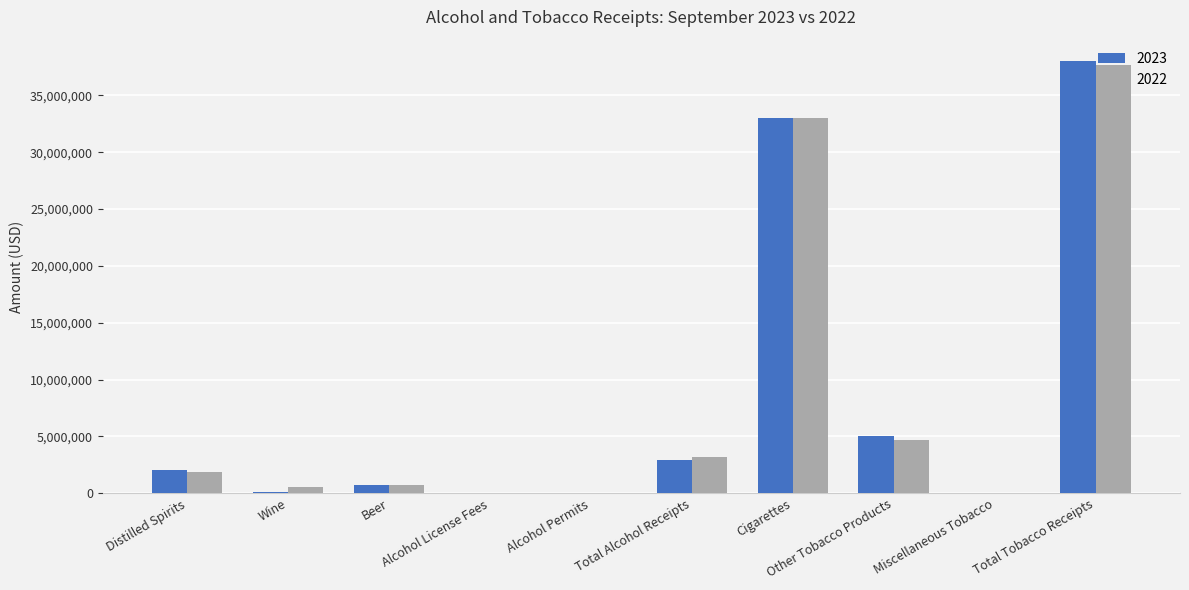

What is the average value of the 2023 series?

8185708.9